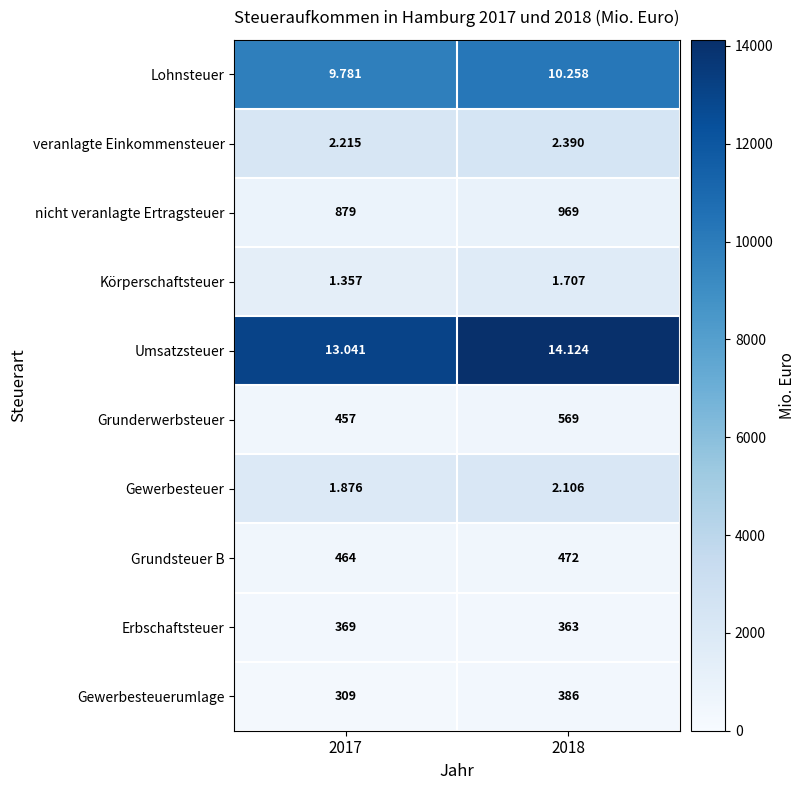

At 2018, list the series in order from largest to smallest.

Umsatzsteuer, Lohnsteuer, veranlagte Einkommensteuer, Gewerbesteuer, Körperschaftsteuer, nicht veranlagte Ertragsteuer, Grunderwerbsteuer, Grundsteuer B, Gewerbesteuerumlage, Erbschaftsteuer